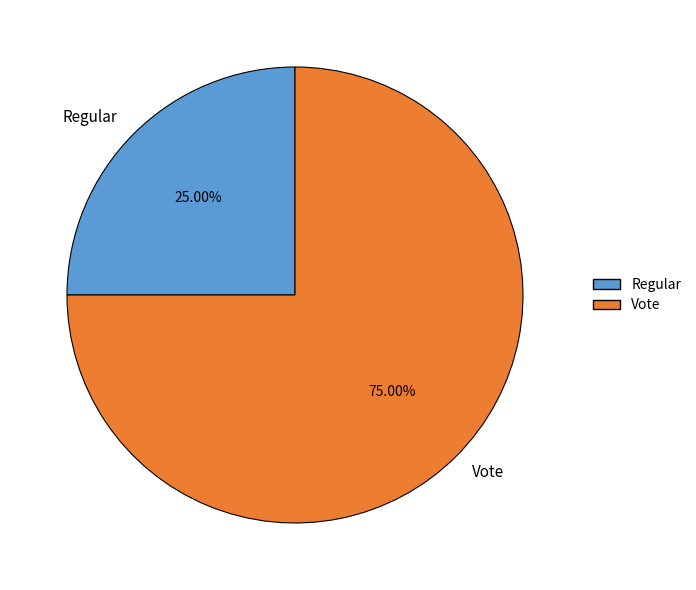

Count the number of slices in the pie.

2